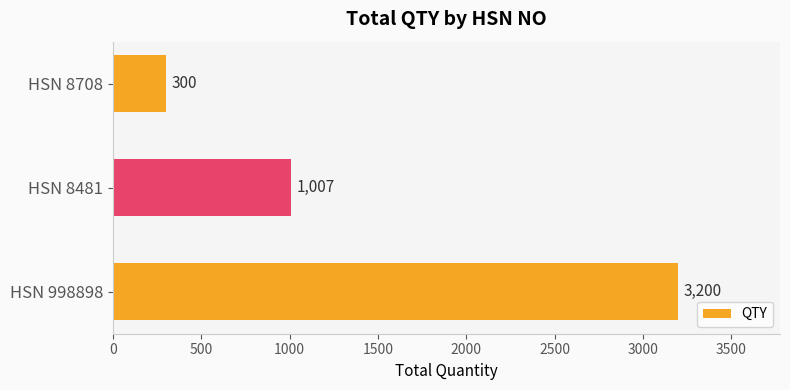

Are the bars horizontal?

Yes